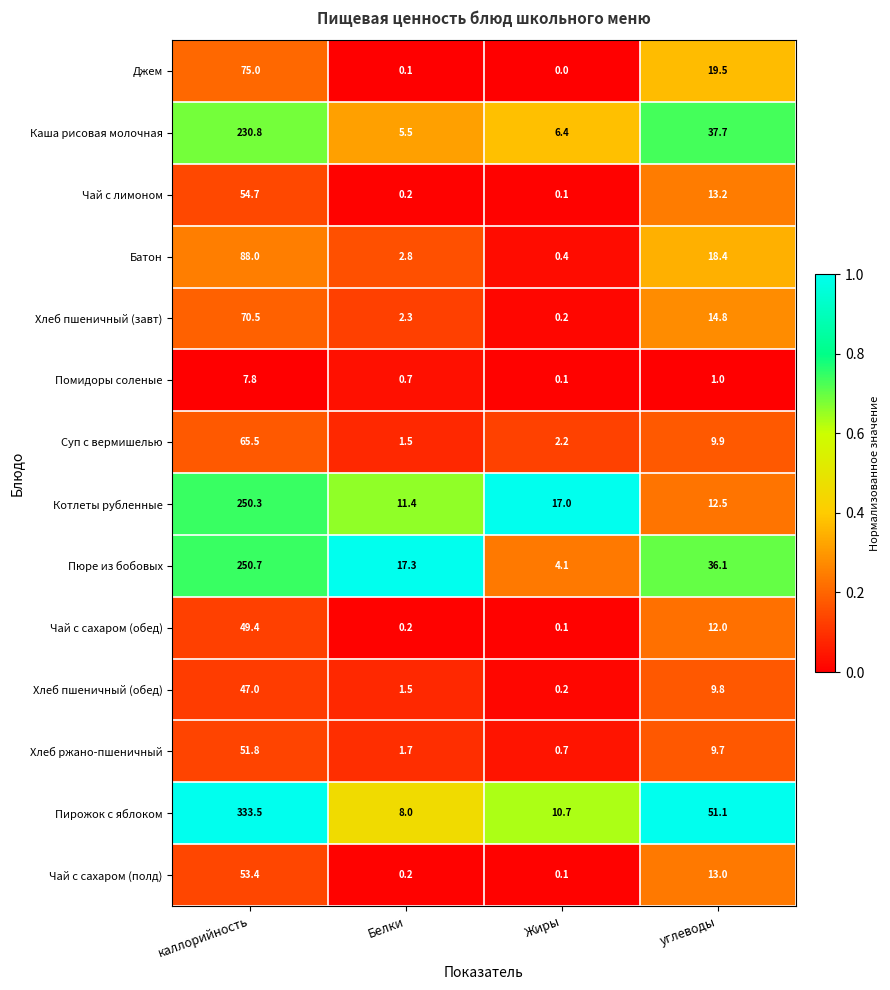

True or false: Чай с сахаром (полд) has a value of 18.6 at углеводы.

False